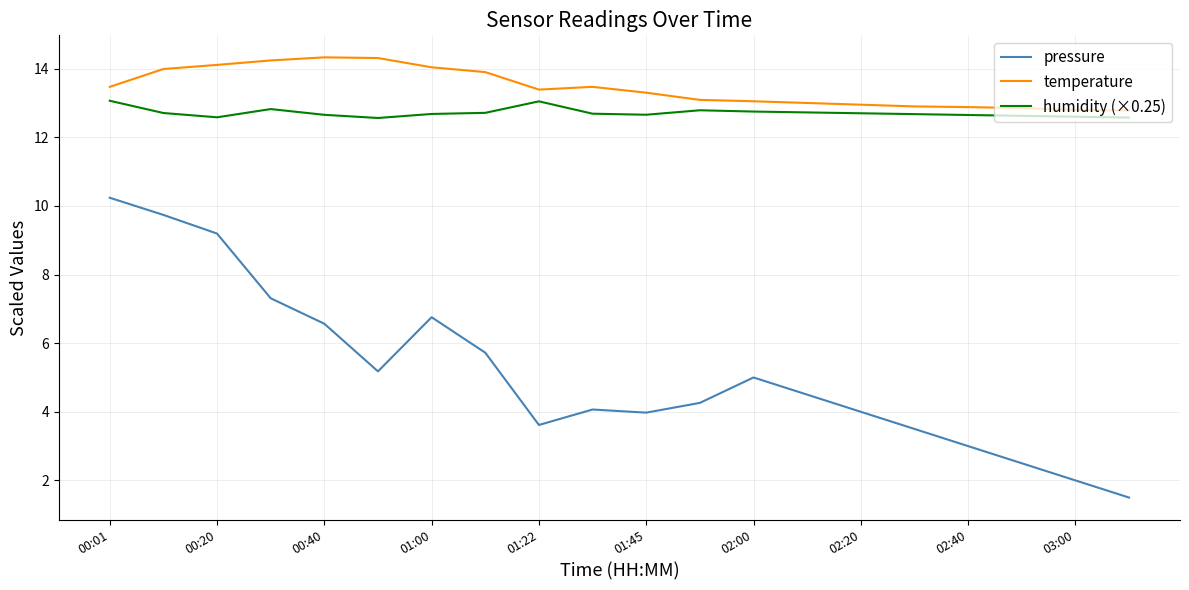

True or false: pressure and temperature intersect in this chart.

False